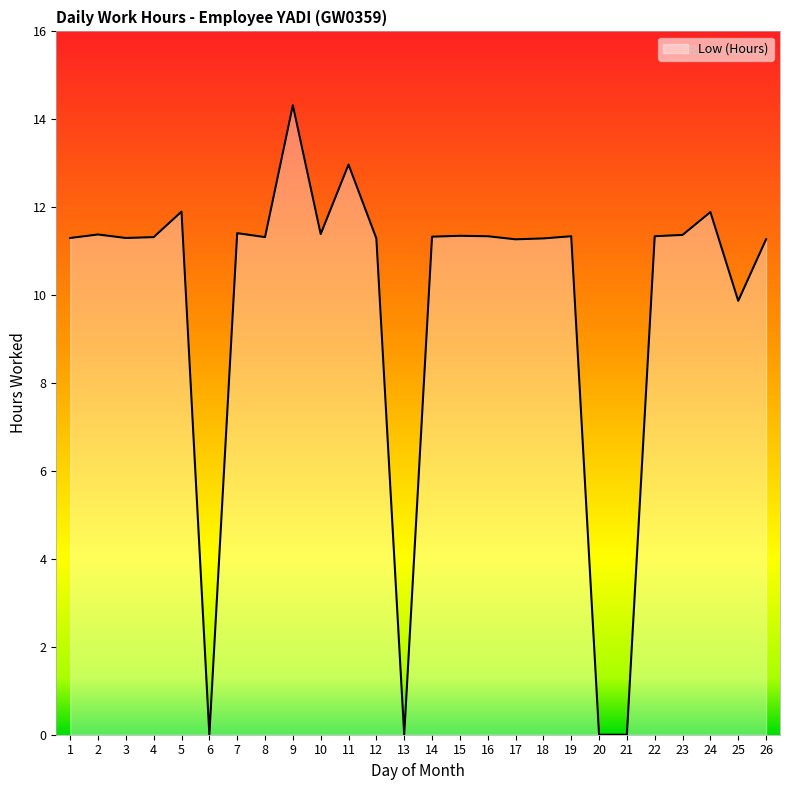

The value at 19 is 11.3. True or false?

True